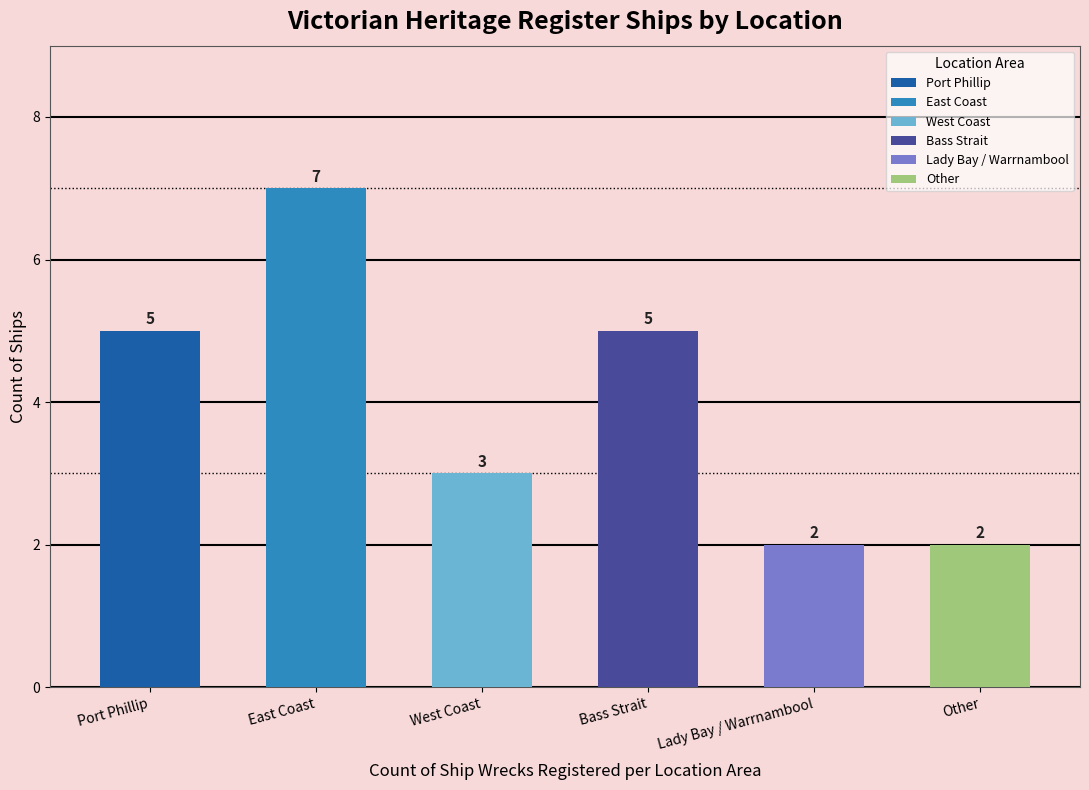

The value at Other is 2. True or false?

True